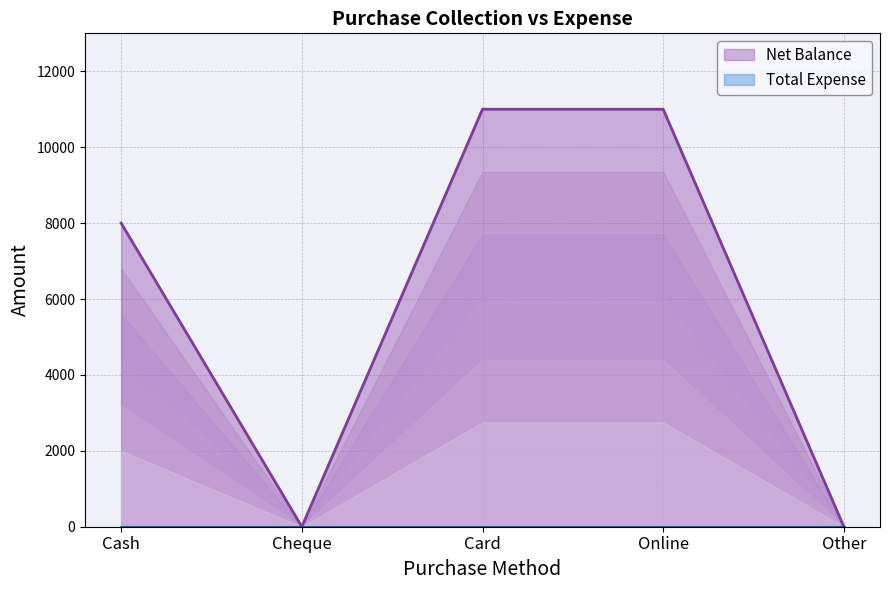

True or false: the data shows 11000 at Online.

True